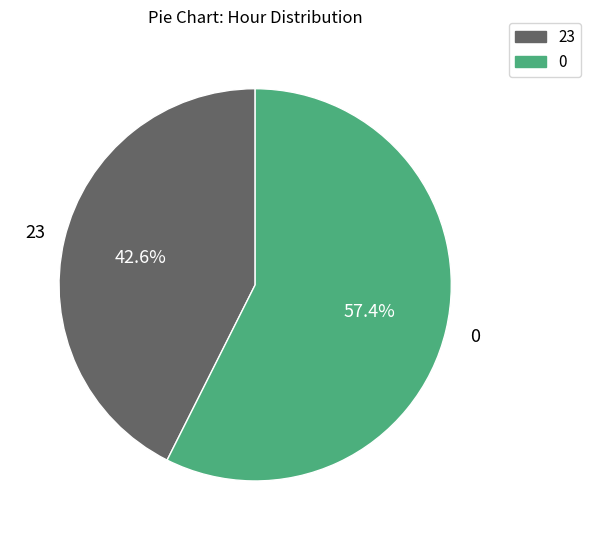

Is there a majority slice in this chart?

Yes